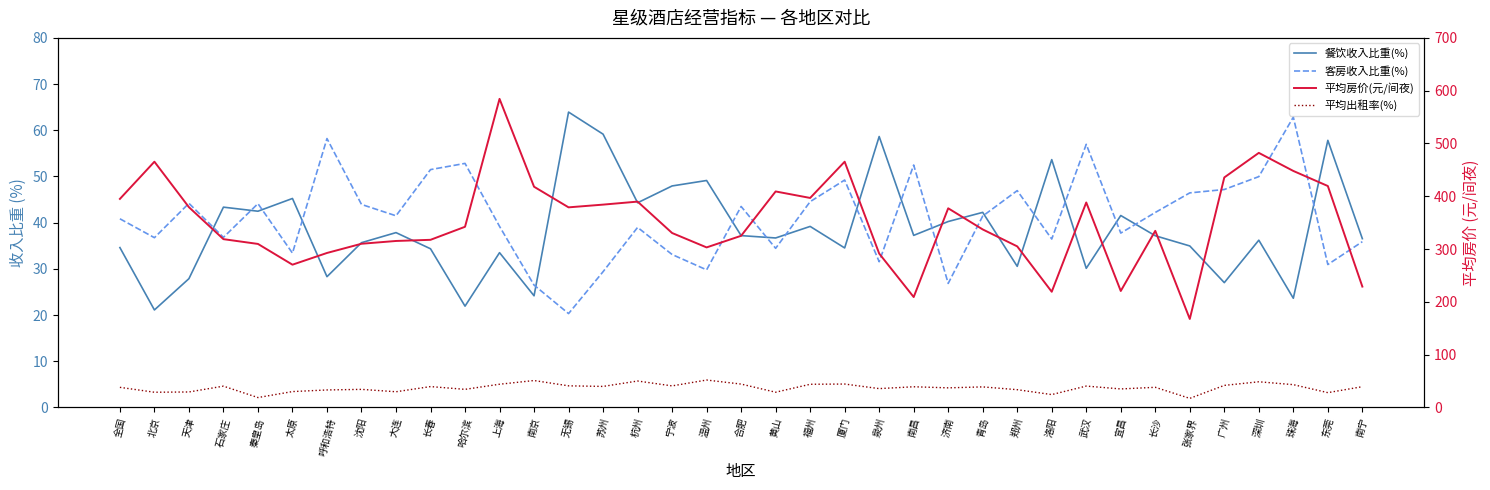

True or false: 餐饮收入比重(%) and 平均房价(元/间夜) cross at least once.

False